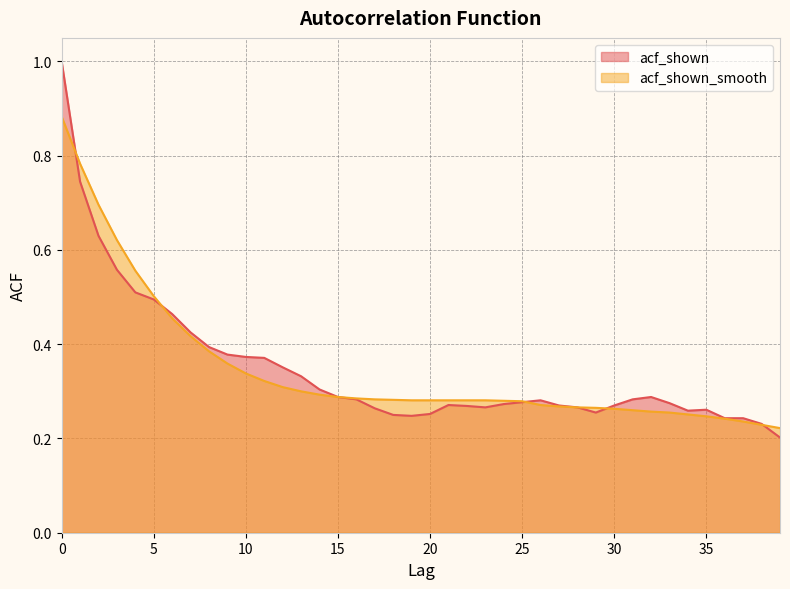

List the series in order of their overall mean, lowest first.

acf_shown_smooth, acf_shown